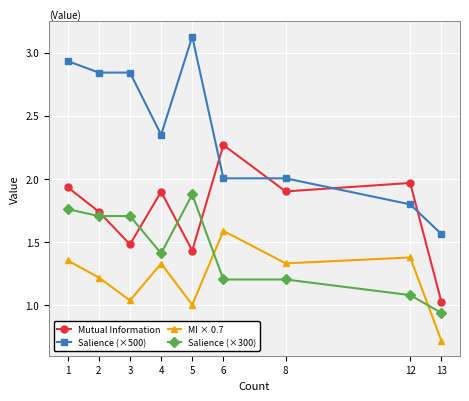

At 13, list the series in order from smallest to largest.

MI × 0.7, Salience (×300), Mutual Information, Salience (×500)